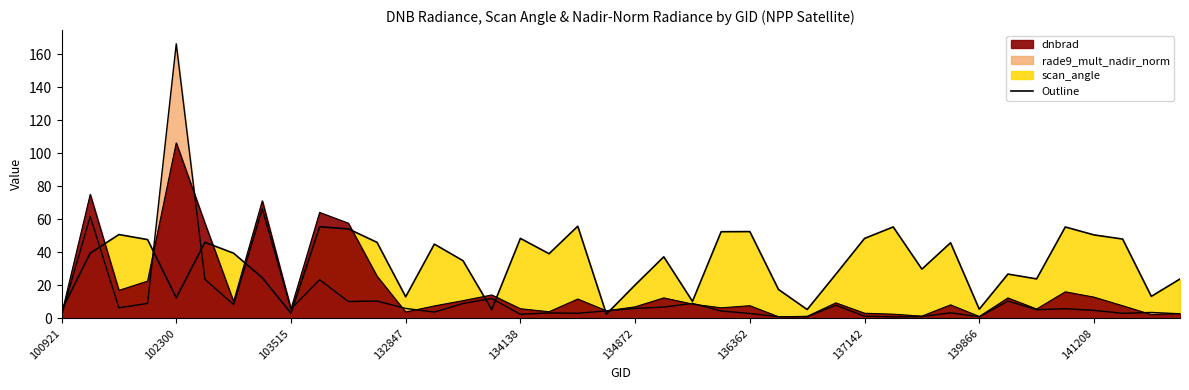

Which series has the widest spread of values?

rade9_mult_nadir_norm